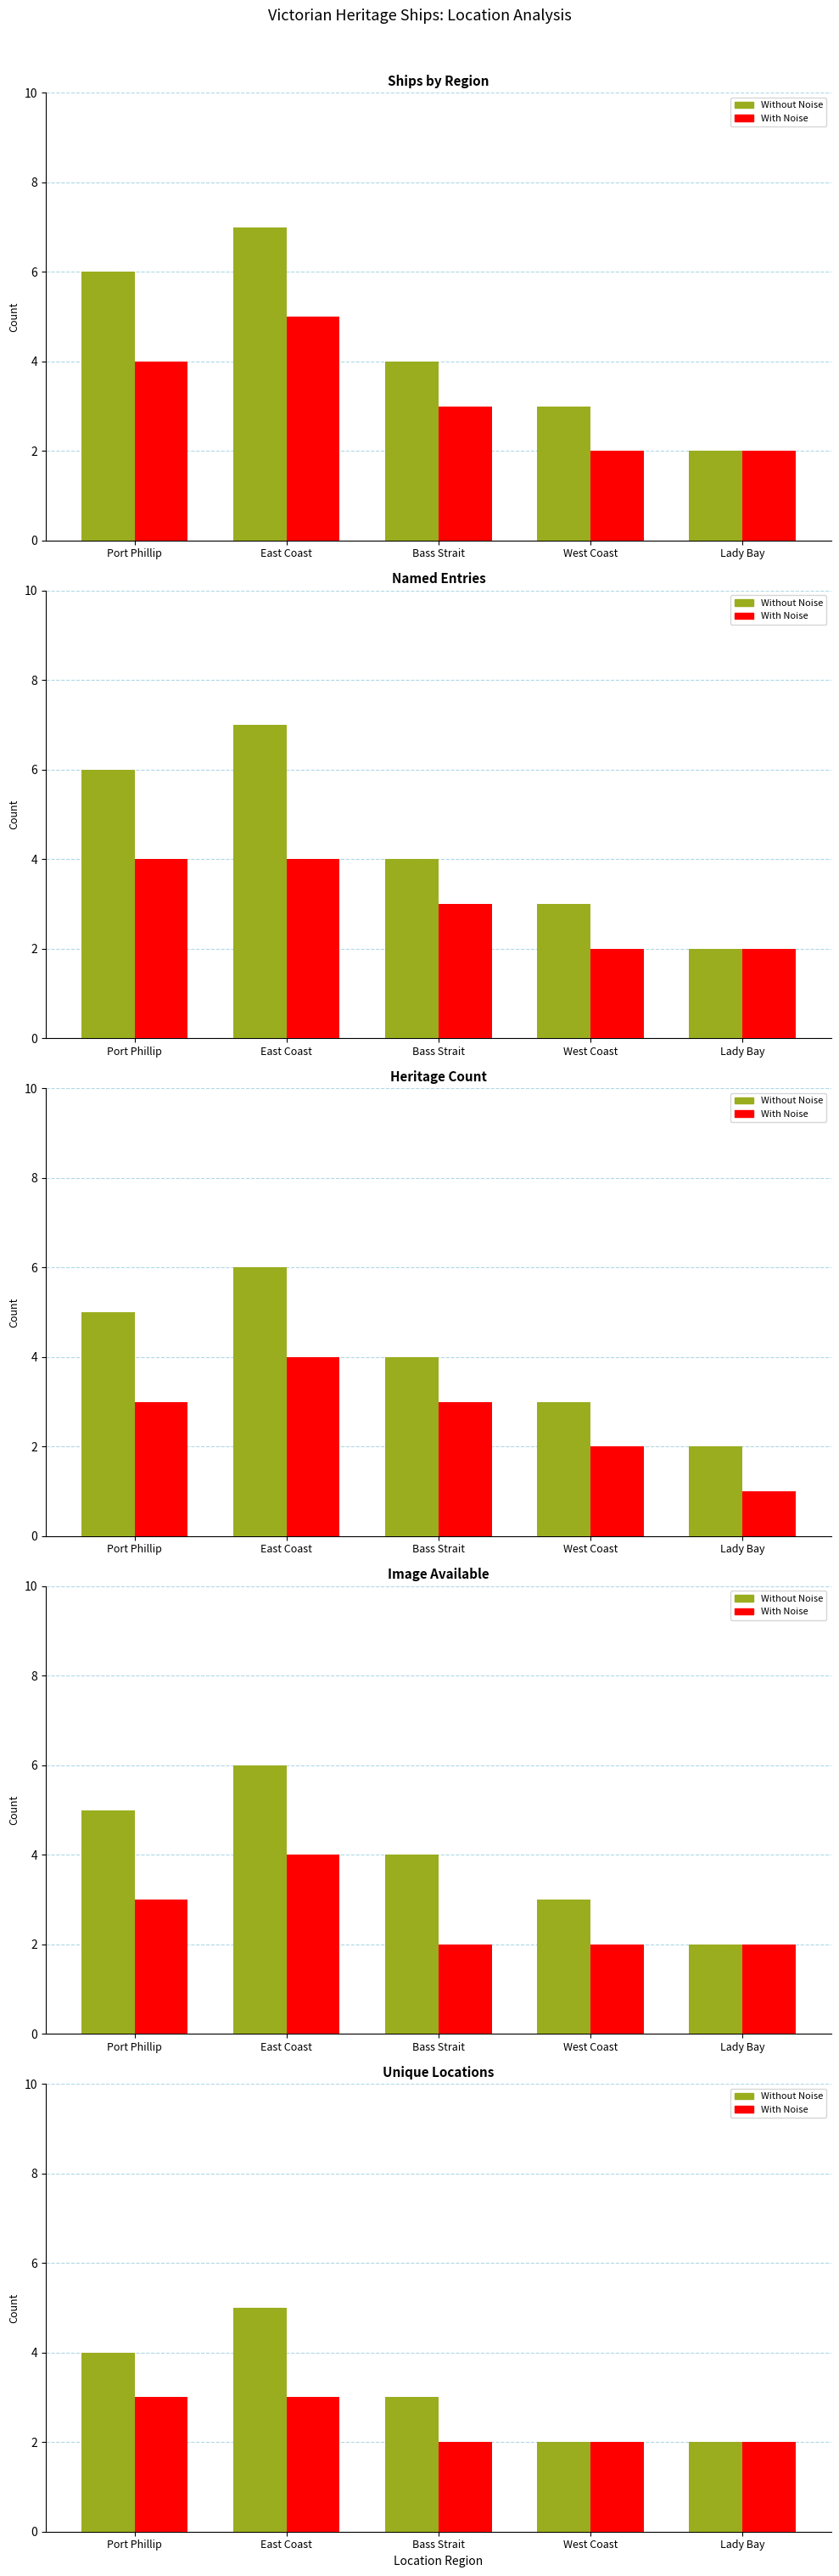

Is it true that With Noise equals 4 at East Coast?

False